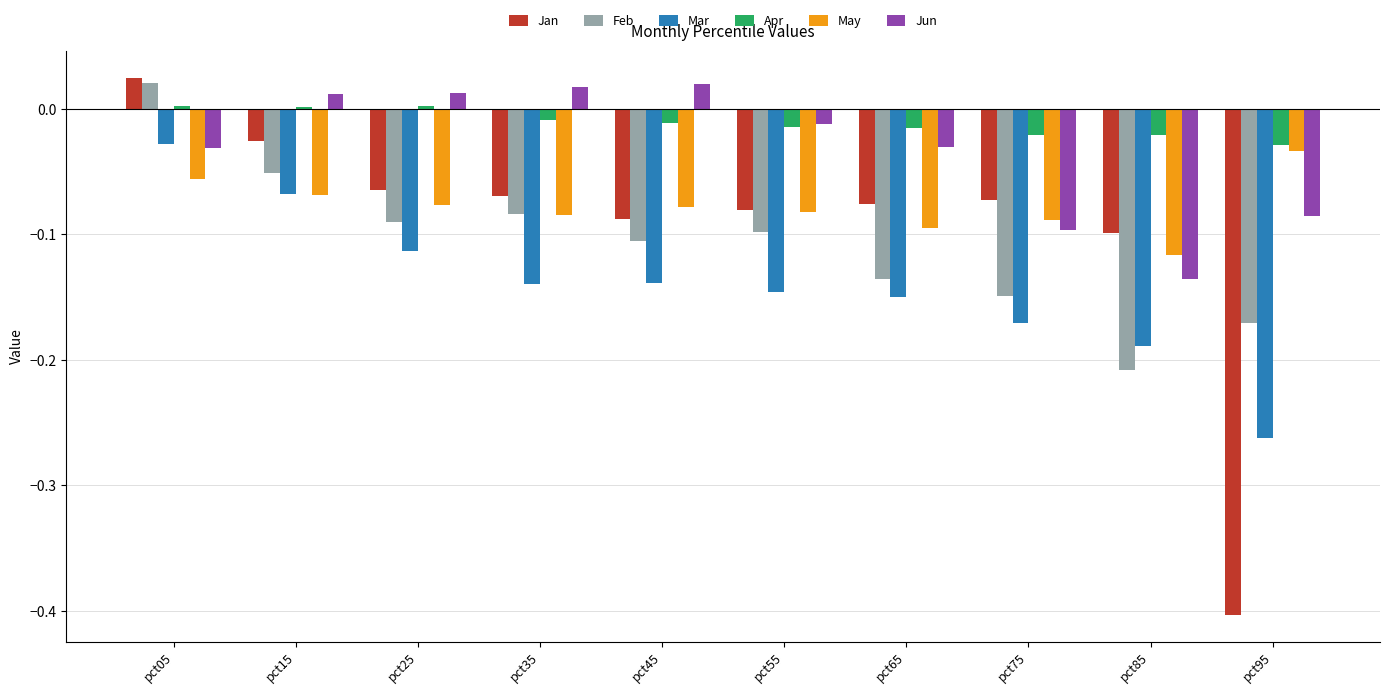

Is the value of Jun at pct95 greater than the value of Jan at pct85?

Yes